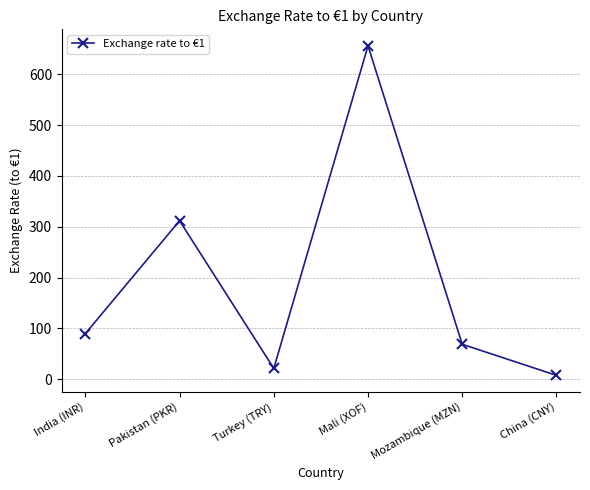

What is the label of the 3rd point from the right?

Mali (XOF)